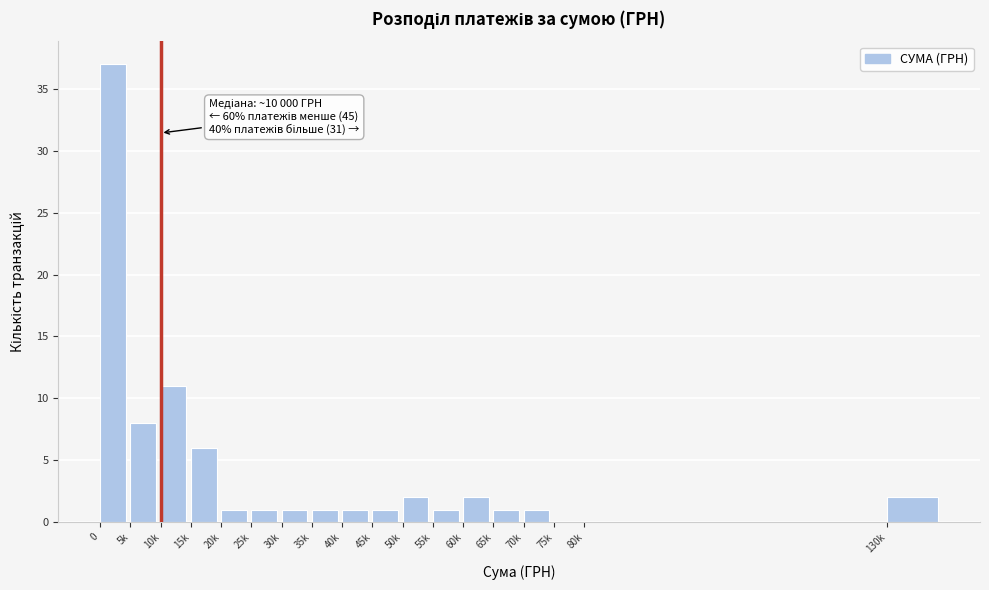

Reading left to right, list all the values displayed in this chart.

0=37	5k=8	10k=11	15k=6	20k=1	25k=1	30k=1	35k=1	40k=1	45k=1	50k=2	55k=1	60k=2	65k=1	70k=1	75k=0	80k=0	130k=2